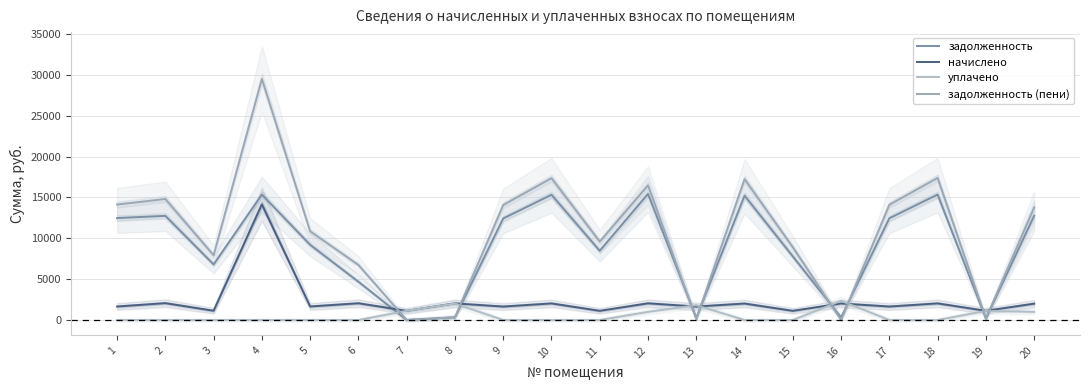

How many lines are shown in the chart?

4